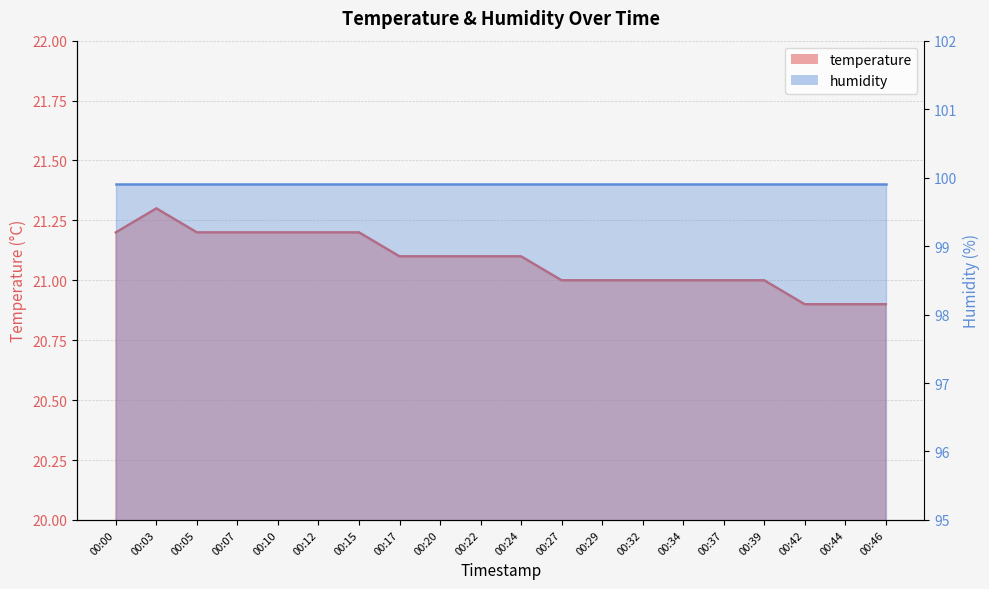

How many points are higher than both their immediate neighbors (excluding endpoints)?

1